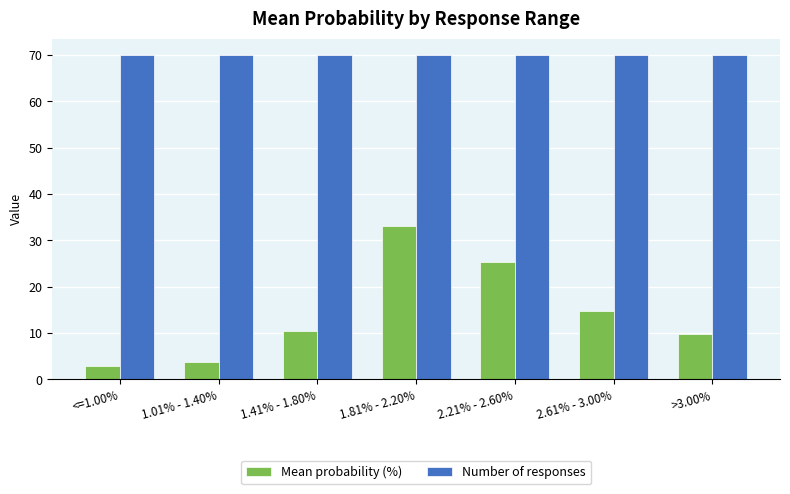

Is the value of Mean probability (%) at 1.41% - 1.80% greater than the value of Number of responses at 2.21% - 2.60%?

No